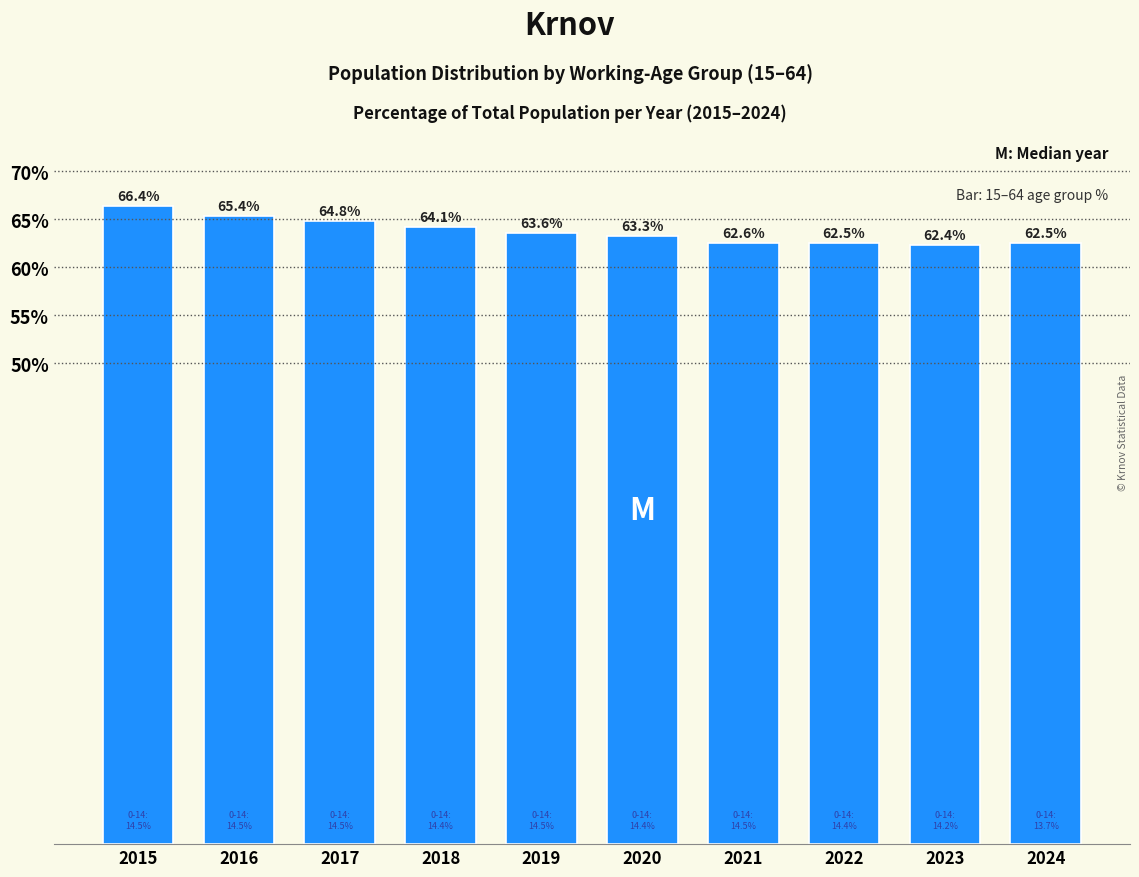

Reading left to right, what are all the values shown in this chart?

66.4	65.4	64.8	64.1	63.6	63.3	62.6	62.5	62.4	62.5